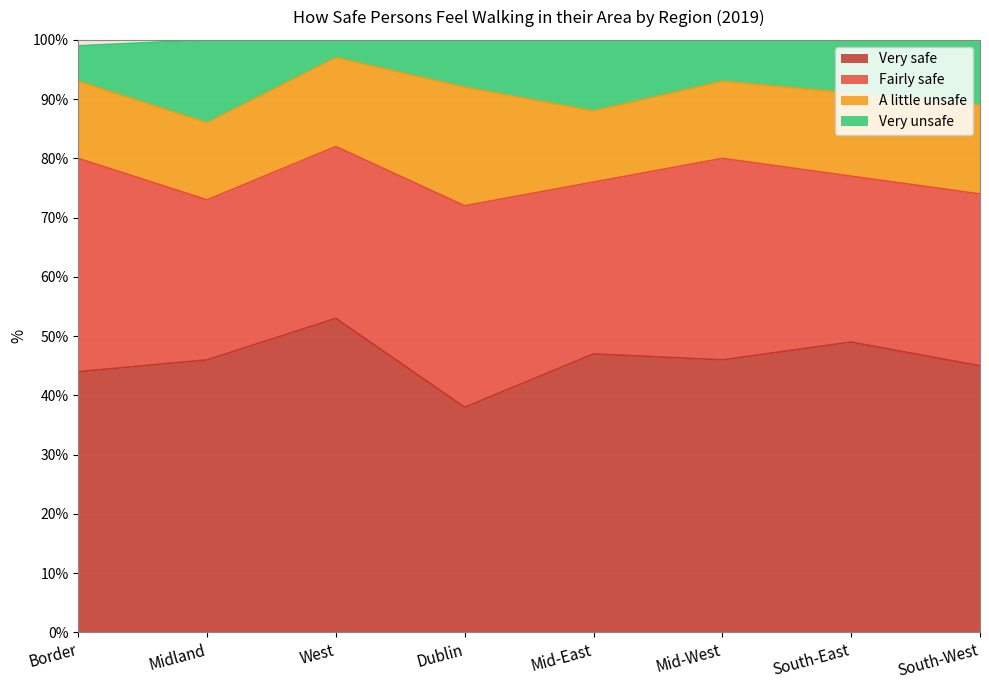

Where is the first local maximum for Very safe?

West